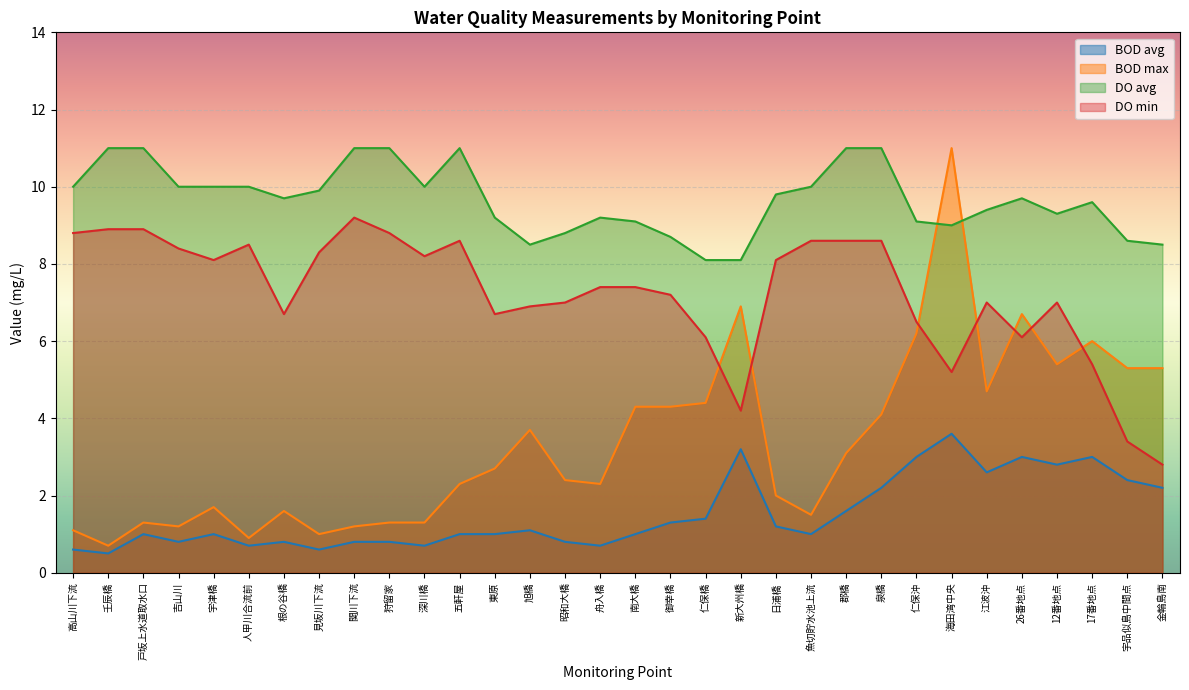

What is the label of the 21st point from the right?

五軒屋